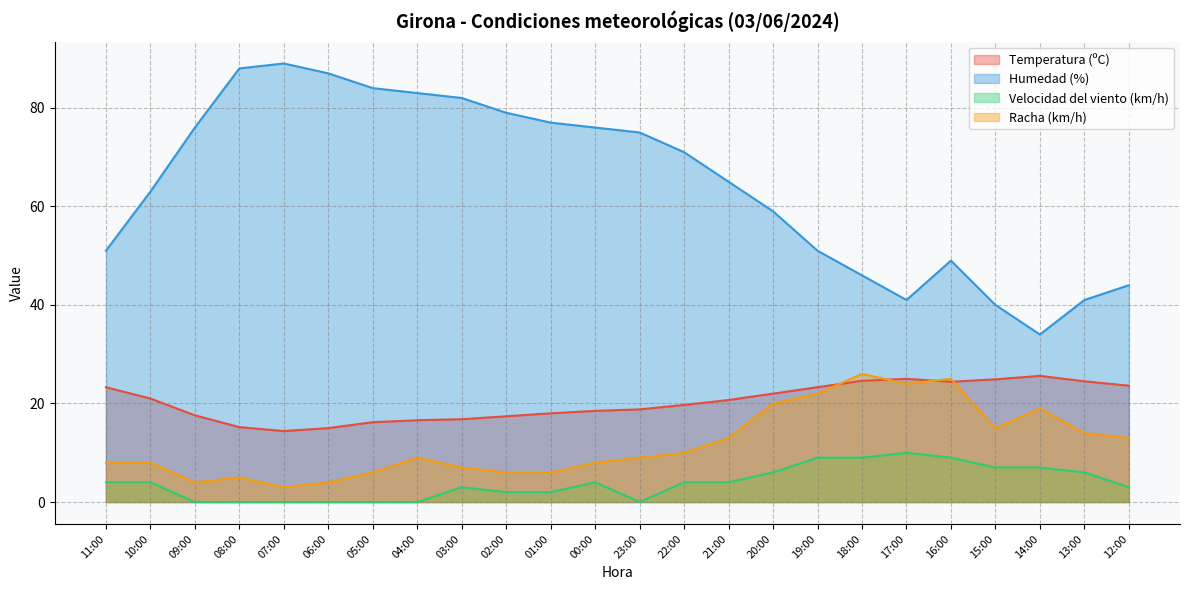

The value of Temperatura (ºC) at 08:00 is 23.6. True or false?

False